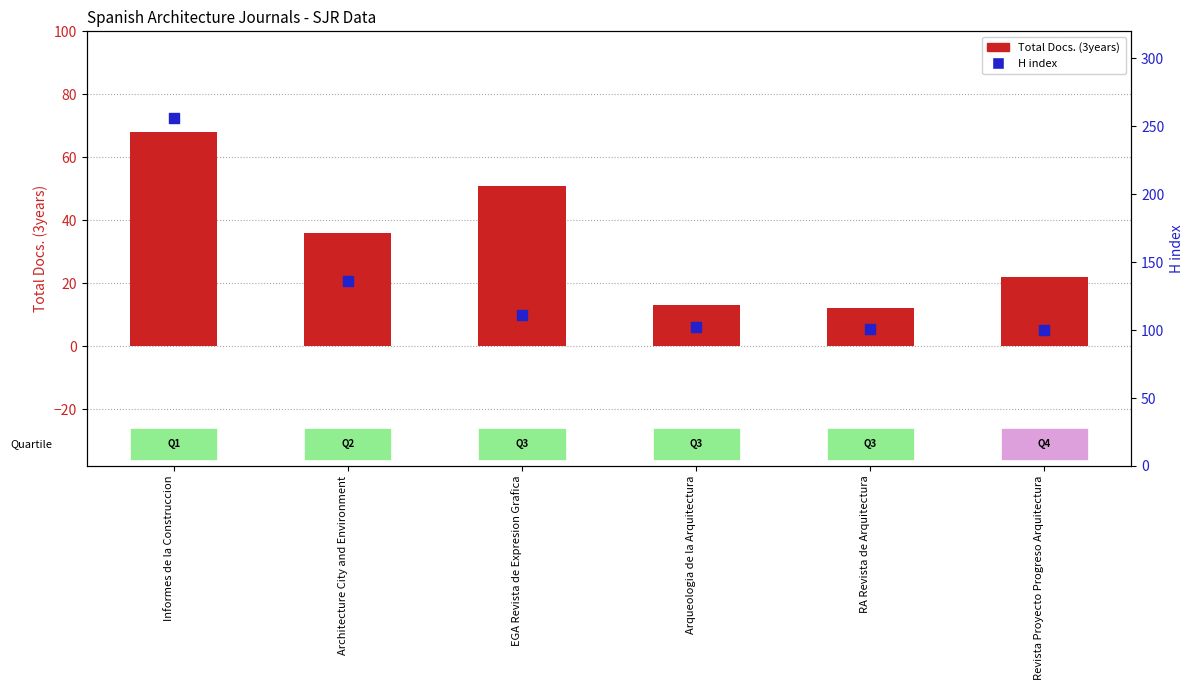

Is the value of Total Docs. (3years) at EGA Revista de Expresion Grafica greater than the value of H index at EGA Revista de Expresion Grafica?

No